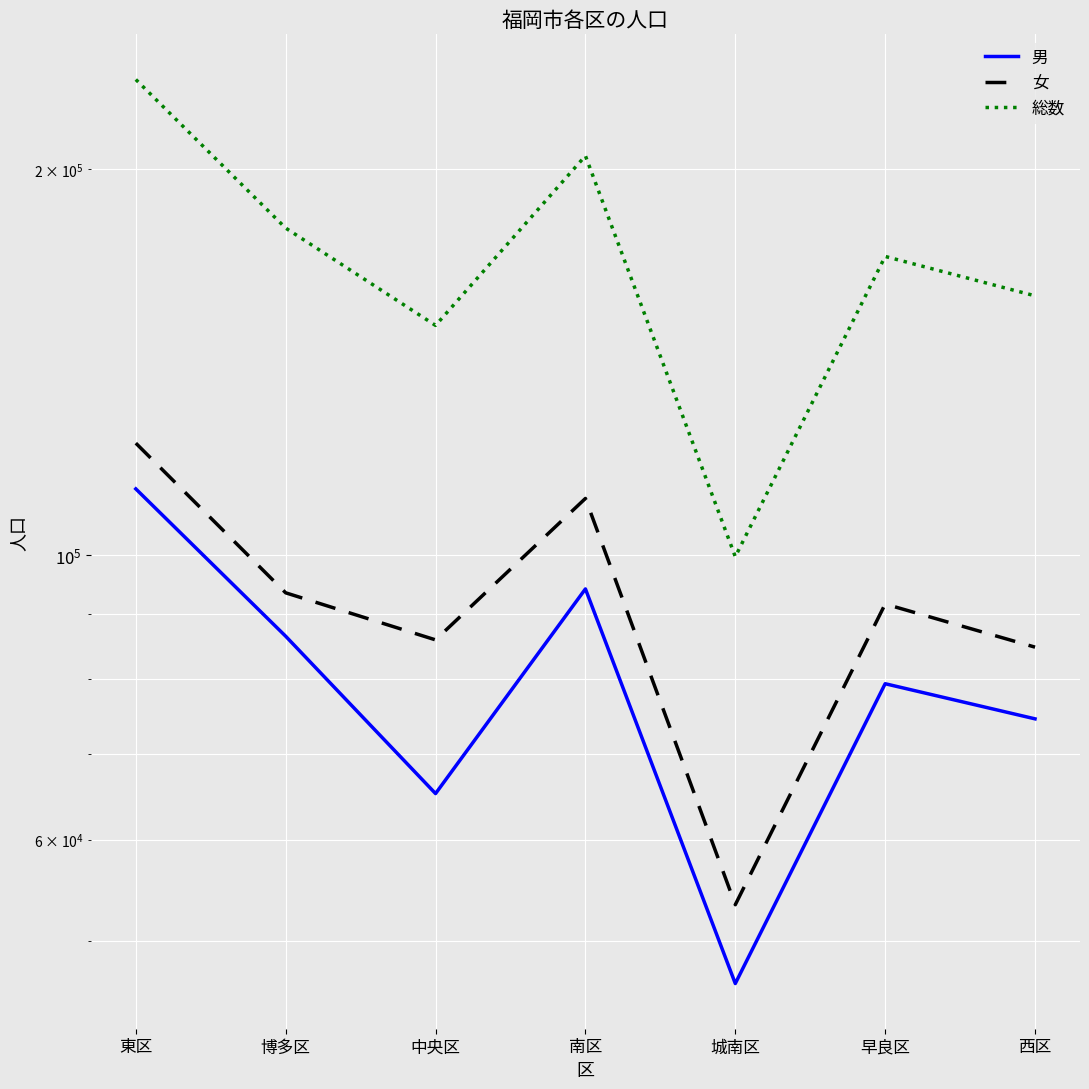

What are all the series names shown in the legend?

男, 女, 総数